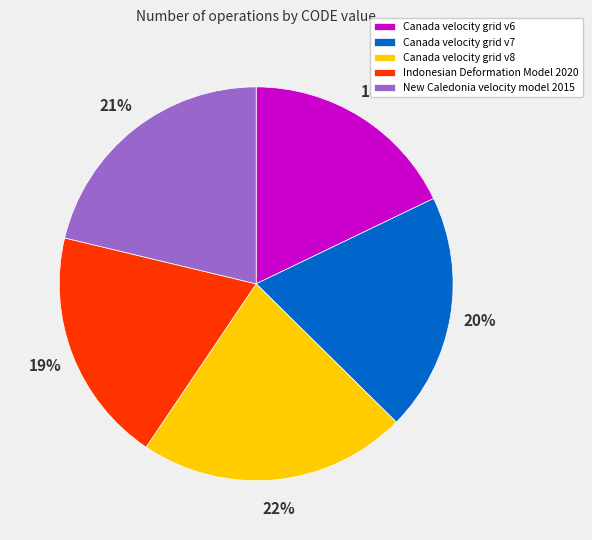

To the nearest percent, what portion does Canada velocity grid v8 represent?

22%